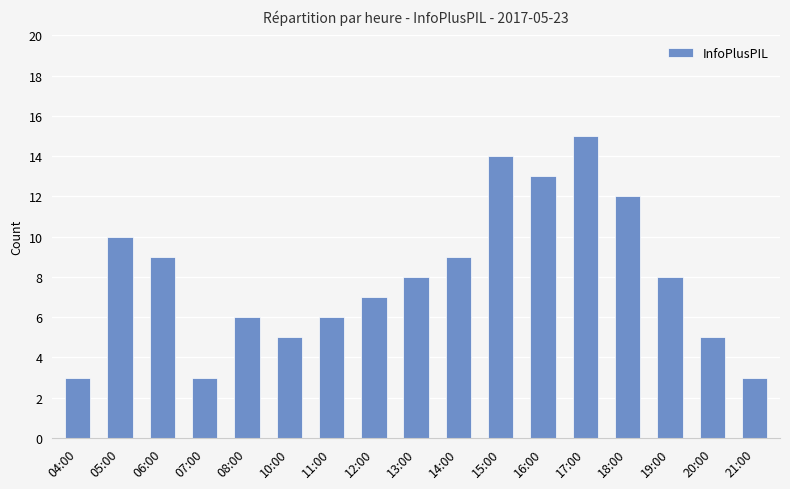

The value at 10:00 is 3. True or false?

False